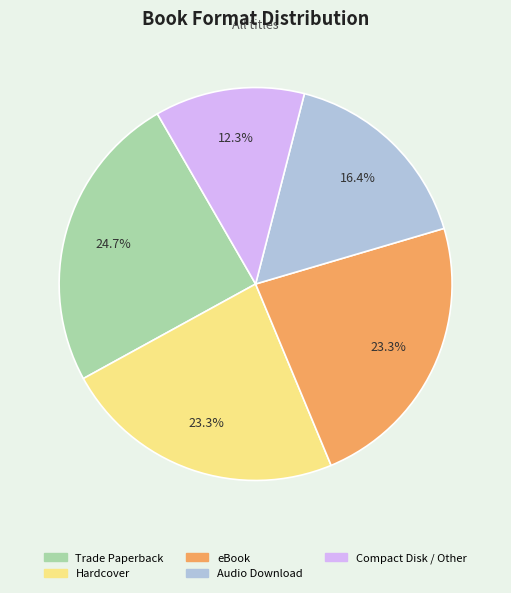

Approximately how many times larger is the value at eBook compared to Audio Download?

1.4